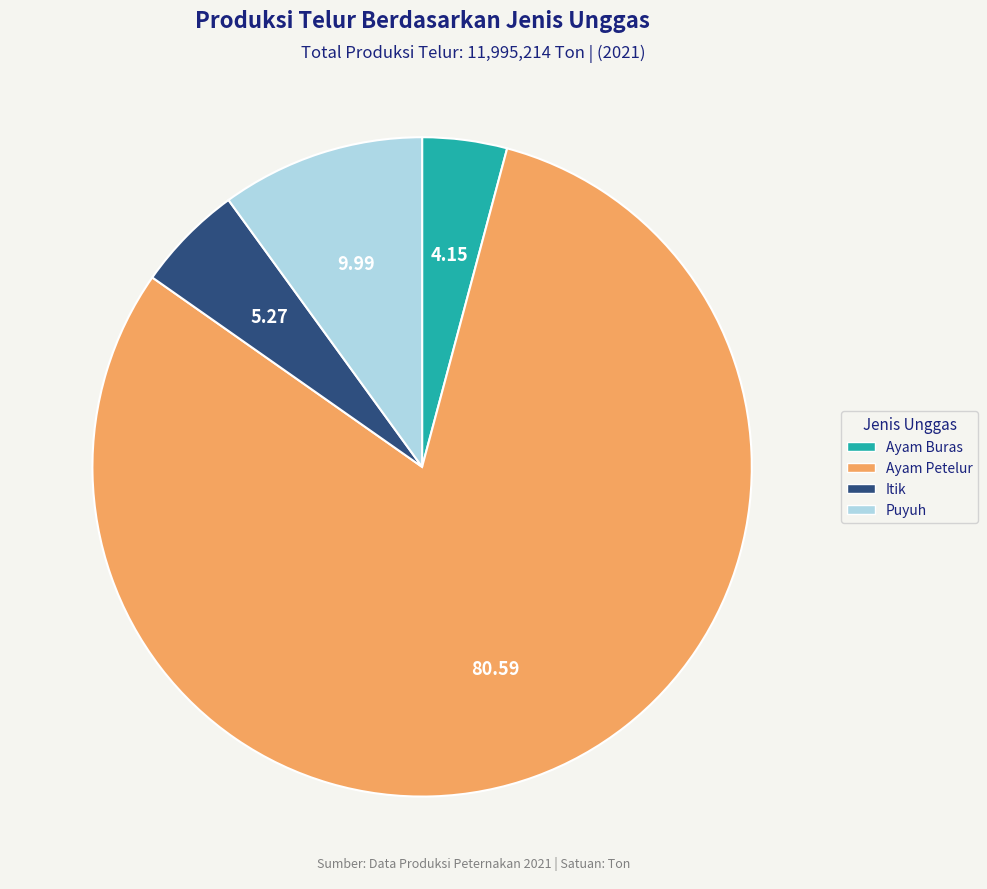

Which category has the biggest portion of the pie?

Ayam Petelur